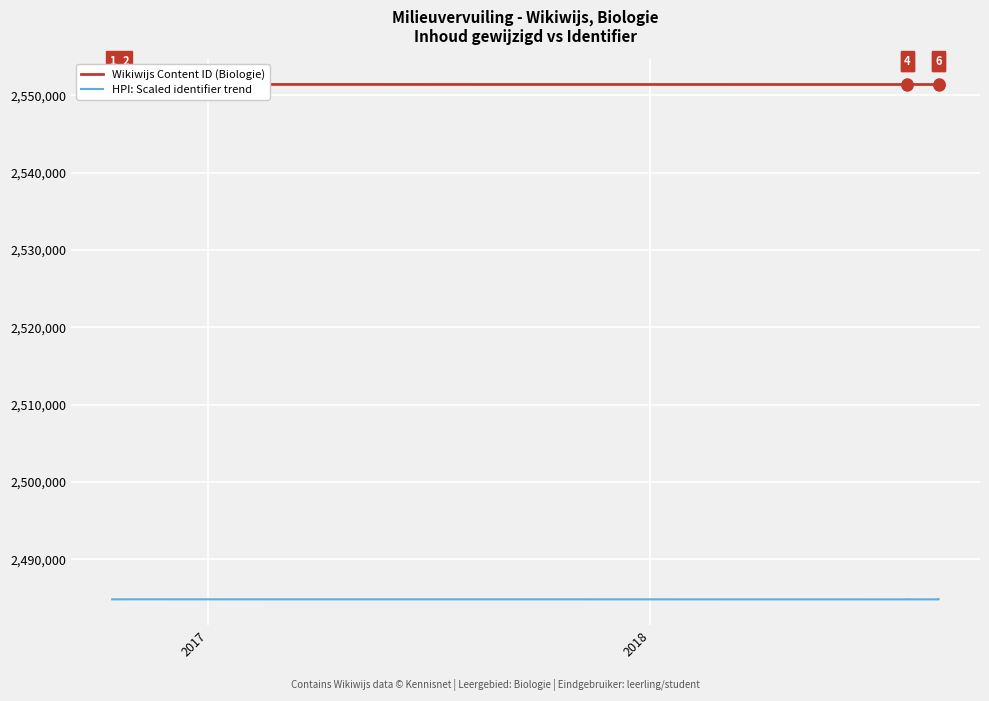

How many lines are shown in the chart?

2